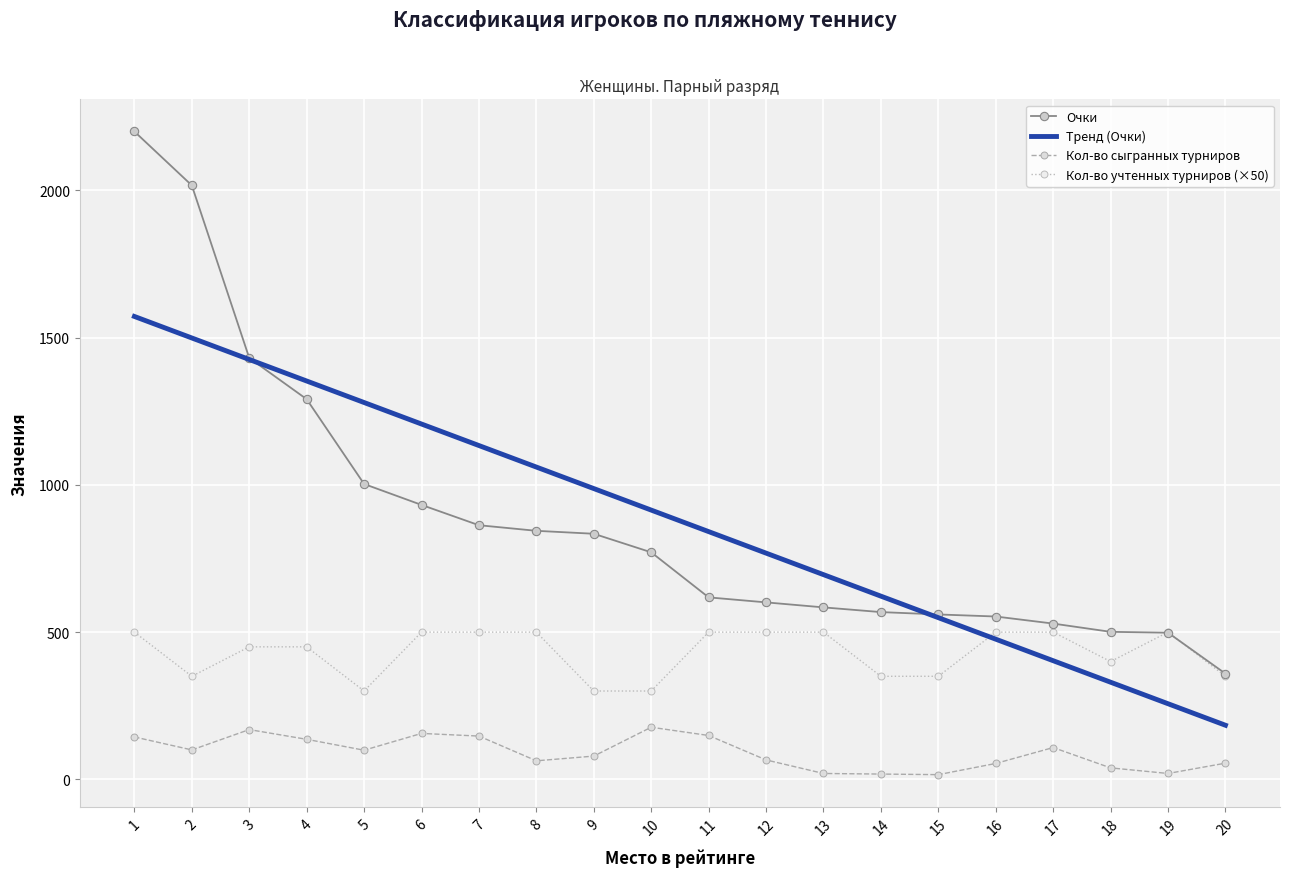

Is the value of Кол-во учтенных турниров (×50) at 7 greater than the value of Тренд (Очки) at 11?

No